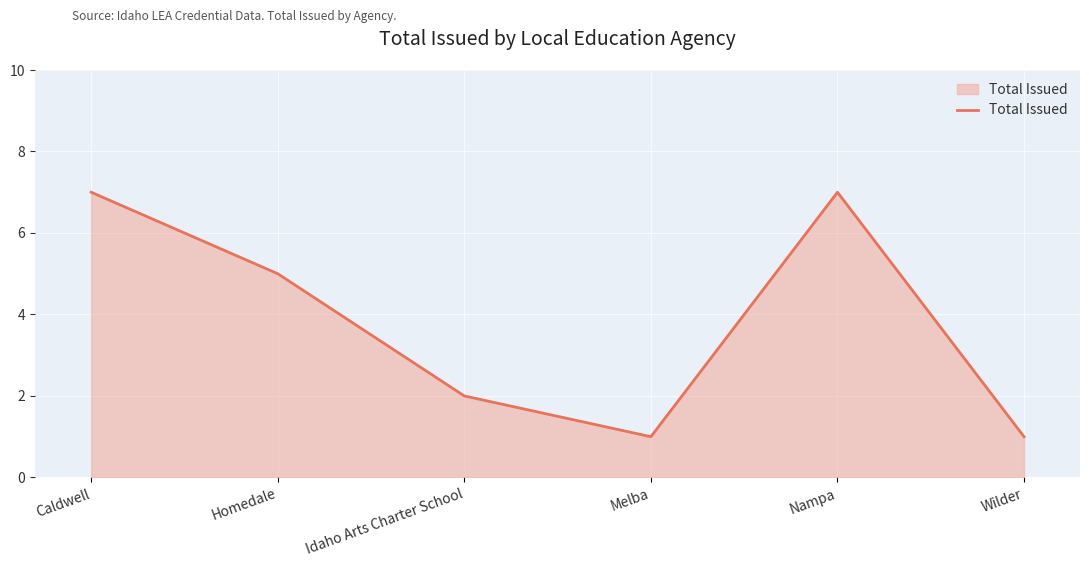

What is the sum of all values?

23